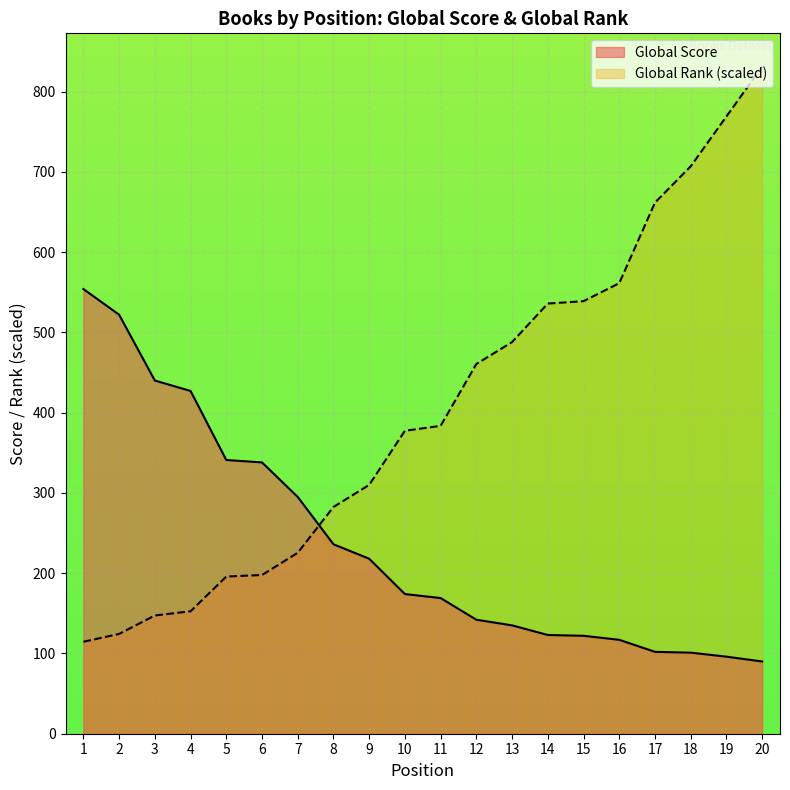

At which label does Global Rank reach its peak?

20